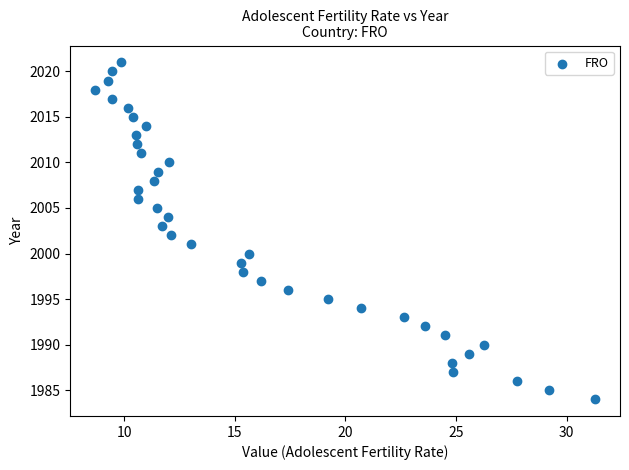

What is the range of Y values (max minus min)?

37